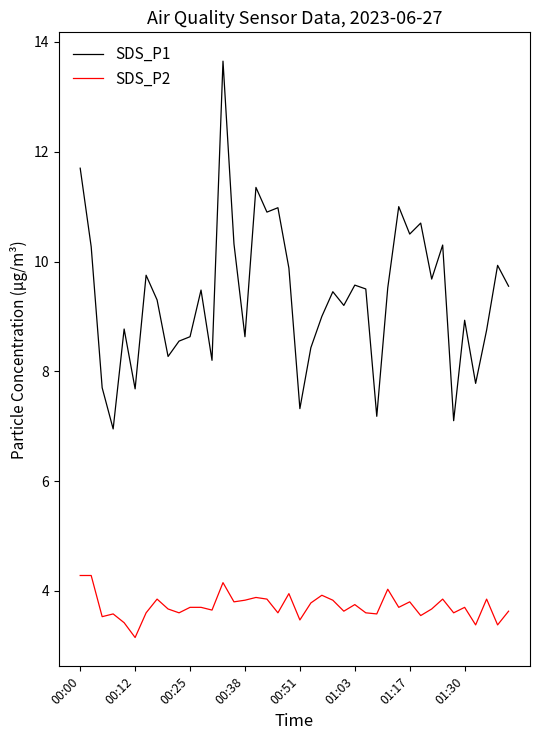

Which series has the widest spread of values?

SDS_P1